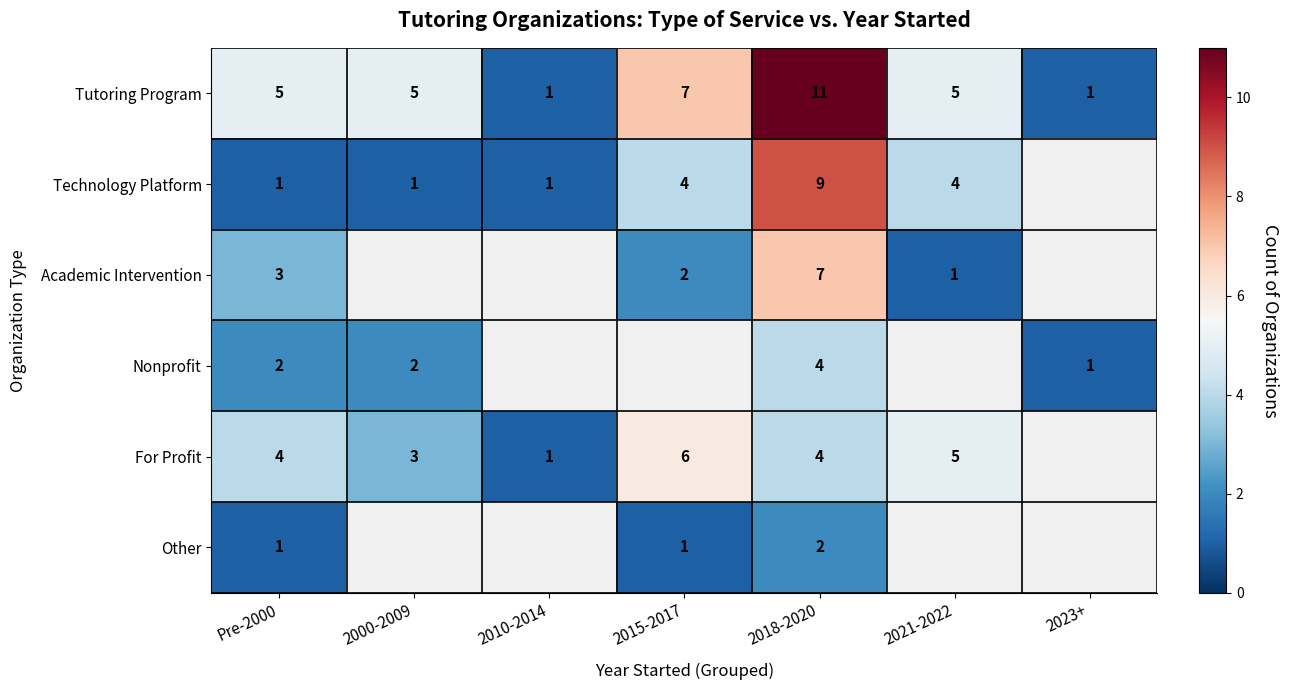

What is the sum of the For Profit values at 2010-2014 and Pre-2000?

5